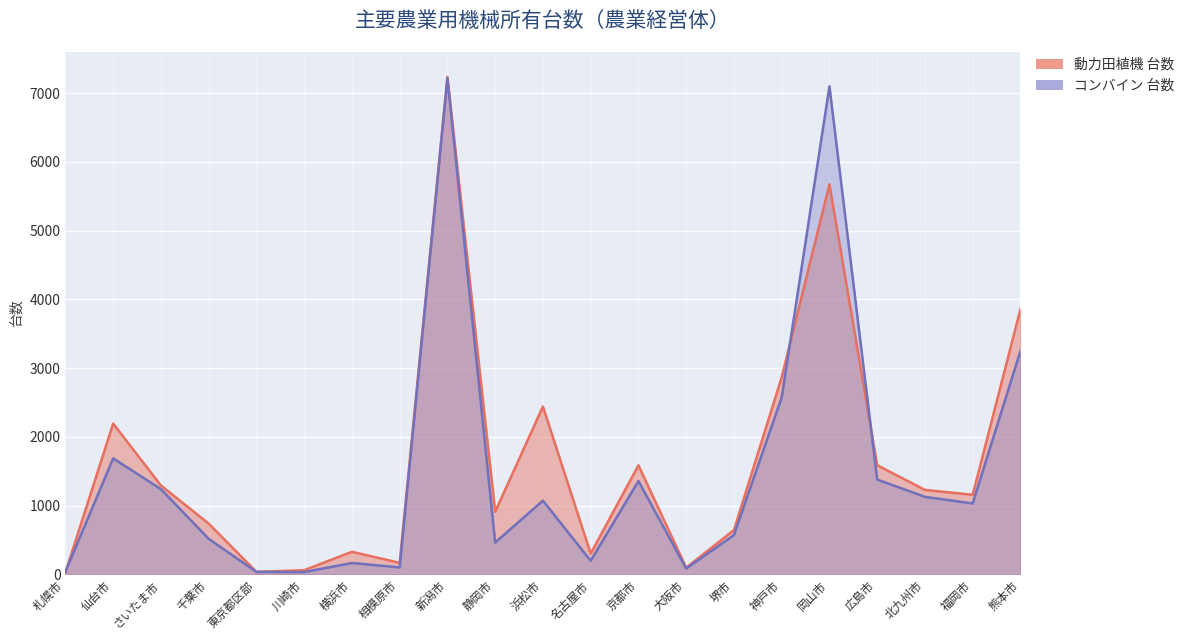

How many data points does each series have?

21